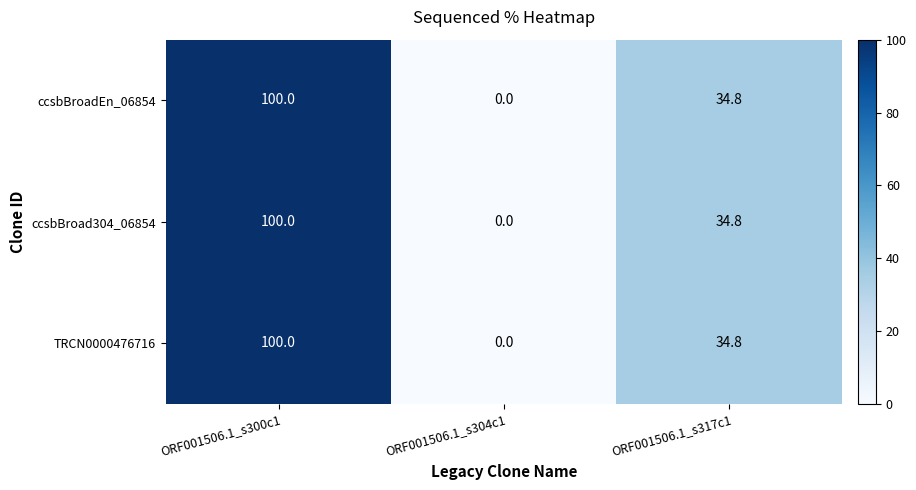

List the labels in order of ccsbBroad304_06854 value, smallest first.

ORF001506.1_s304c1, ORF001506.1_s317c1, ORF001506.1_s300c1